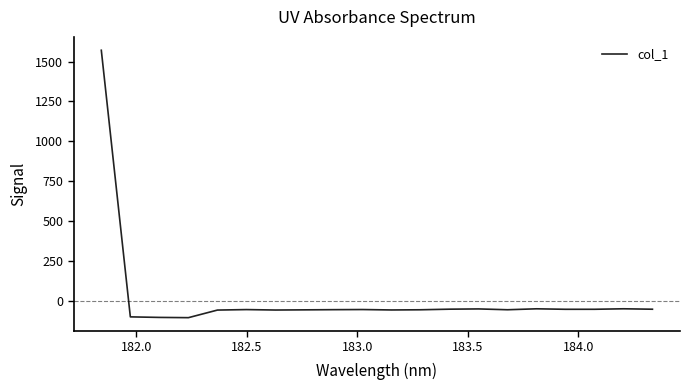

How many lines are shown in the chart?

1